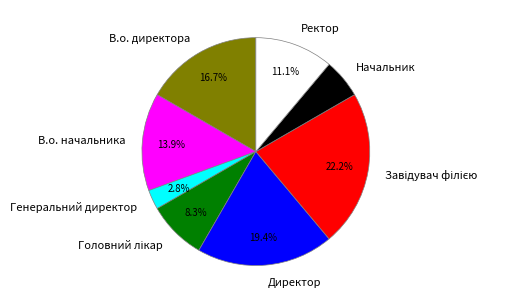

To the nearest percent, what percentage of the pie is Директор?

19%